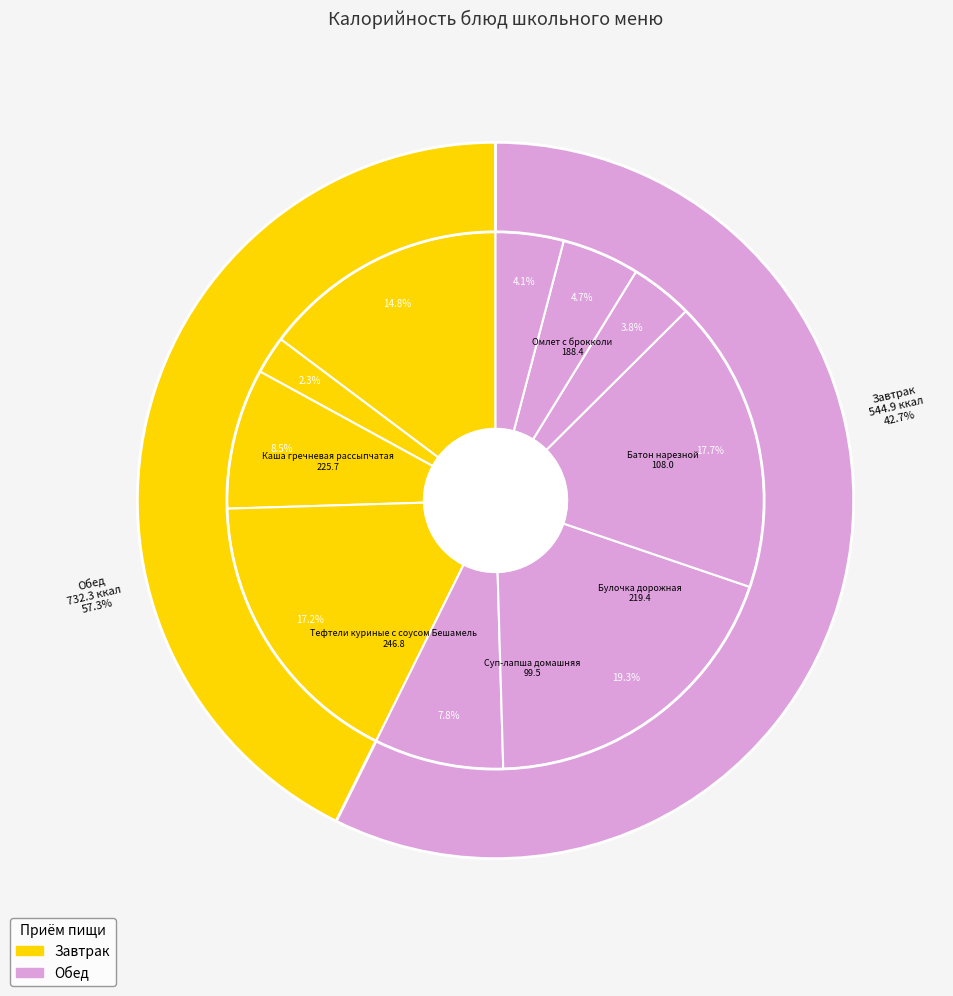

Count the number of slices in the pie.

10